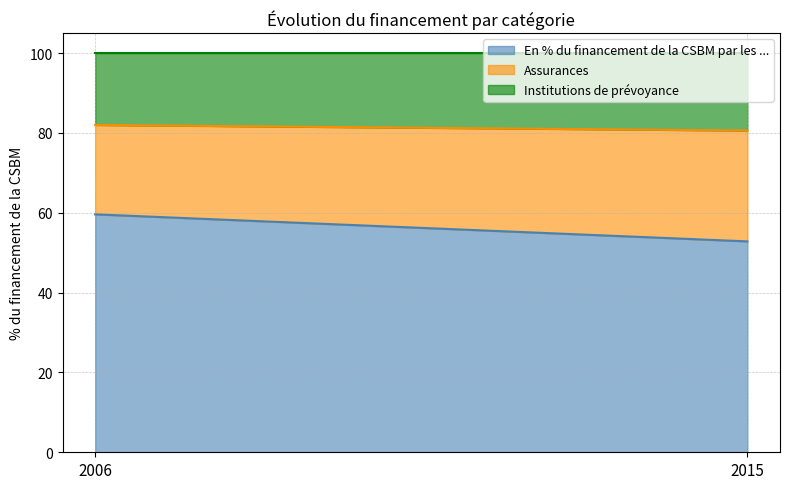

Which series has the largest range (max minus min)?

En % du financement de la CSBM par les ...